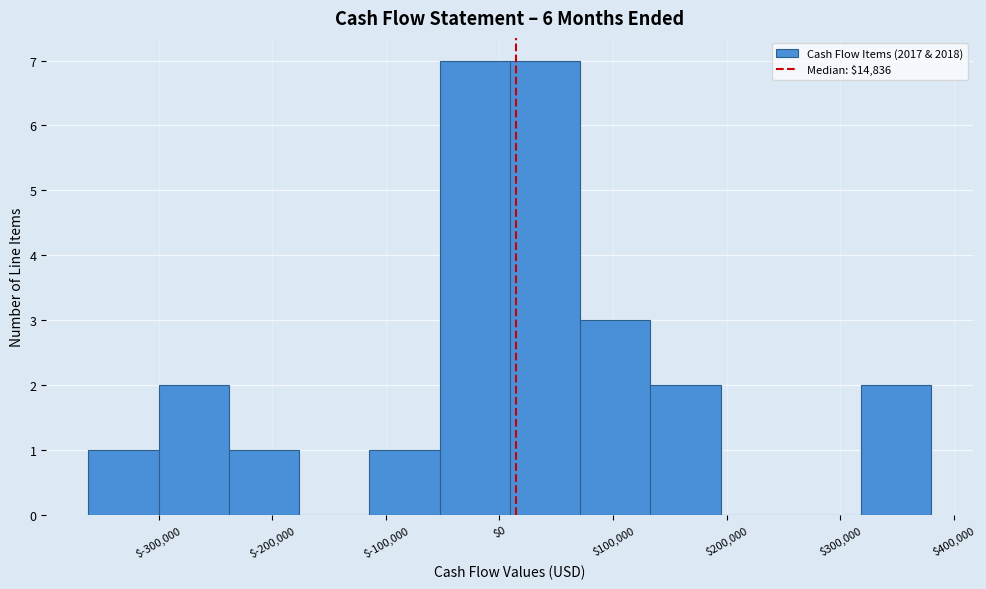

Reading left to right, list every bar in this chart as the range it spans on the x-axis followed by its height. Neither the bar edges nor the heights are printed on the chart, so give them approximately, as read against the axes.

-360000 to -300000: 1
-300000 to -240000: 2
-240000 to -180000: 1
-180000 to -110000: 0
-110000 to -50000: 1
-50000 to 10000: 7
10000 to 70000: 7
70000 to 130000: 3
130000 to 190000: 2
190000 to 260000: 0
260000 to 320000: 0
320000 to 380000: 2